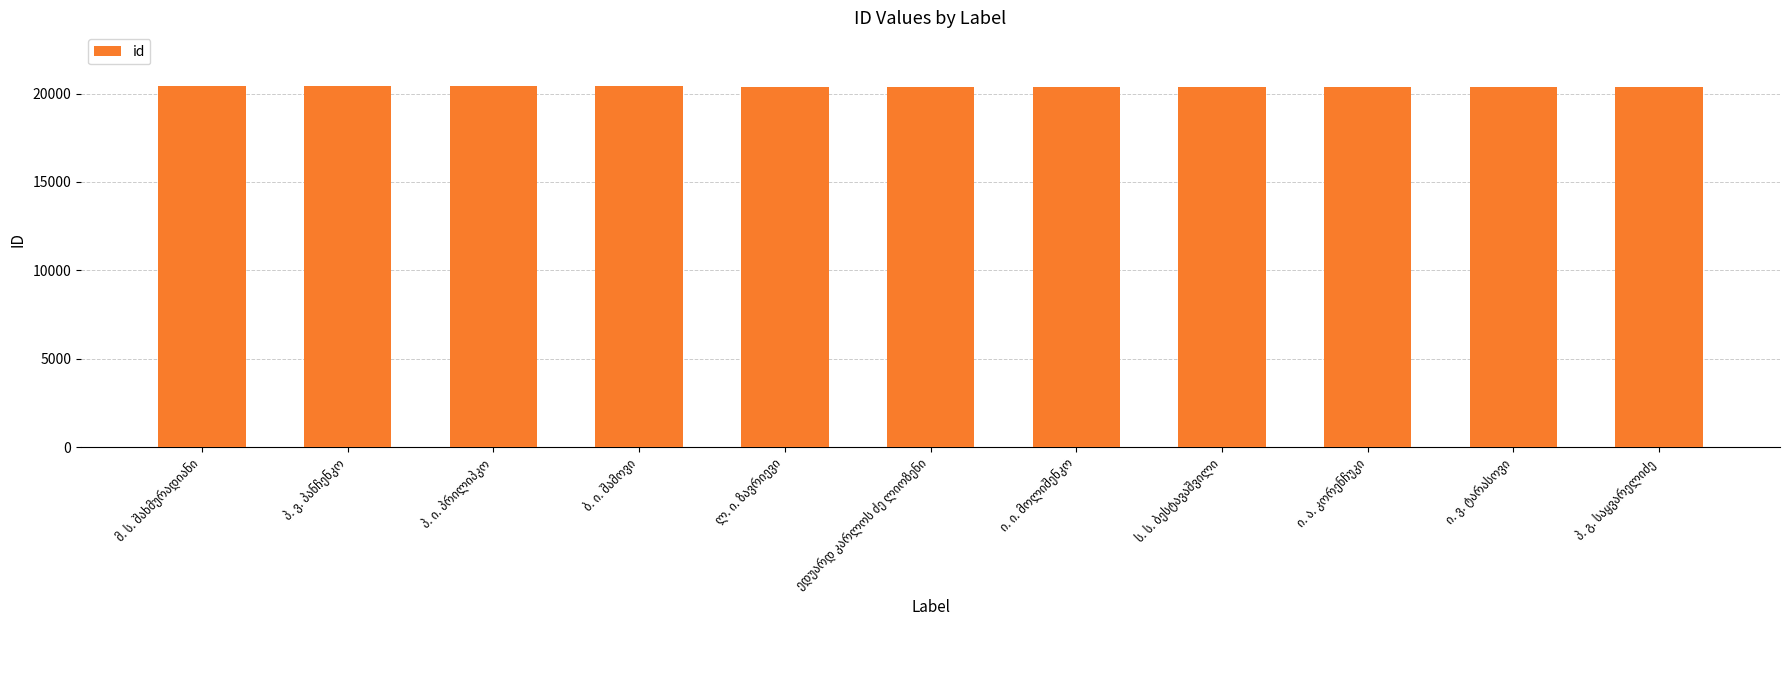

What is the greatest value displayed?

20407